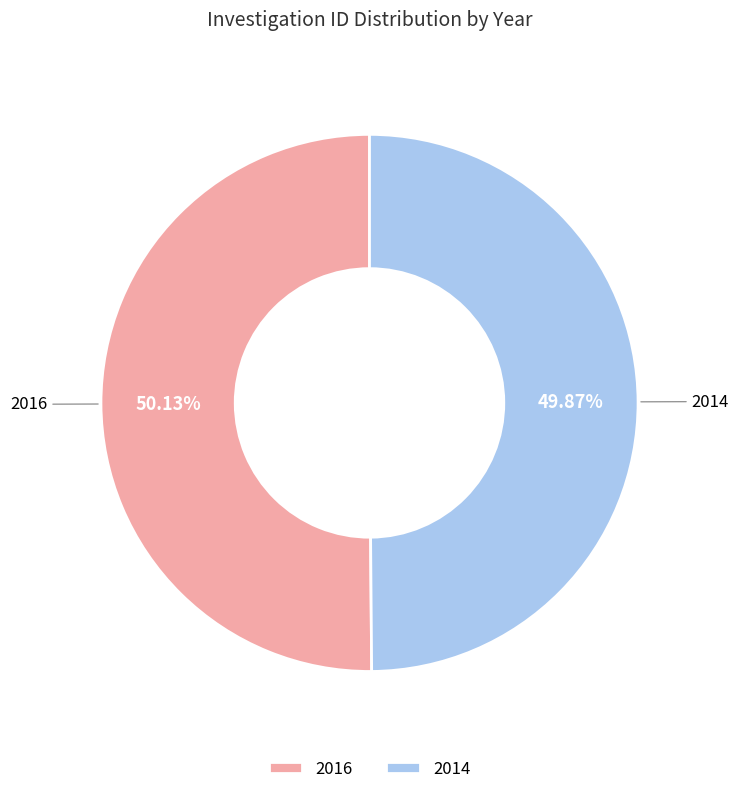

To the nearest percent, what is the average slice percentage?

50%